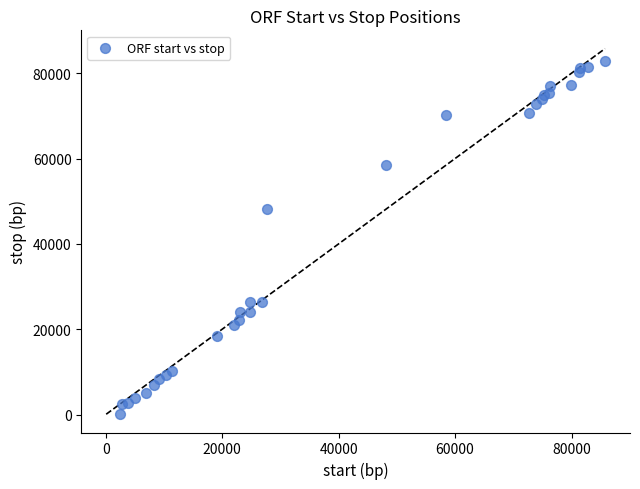

What Y value in the scatter plot is closest to 41496?

48139